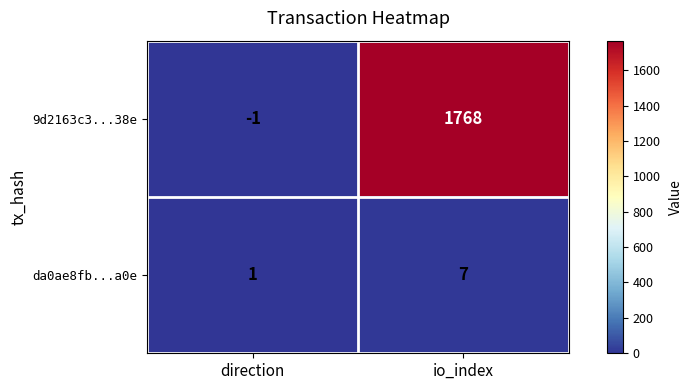

True or false: da0ae8fb...a0e has a value of 7 at io_index.

True